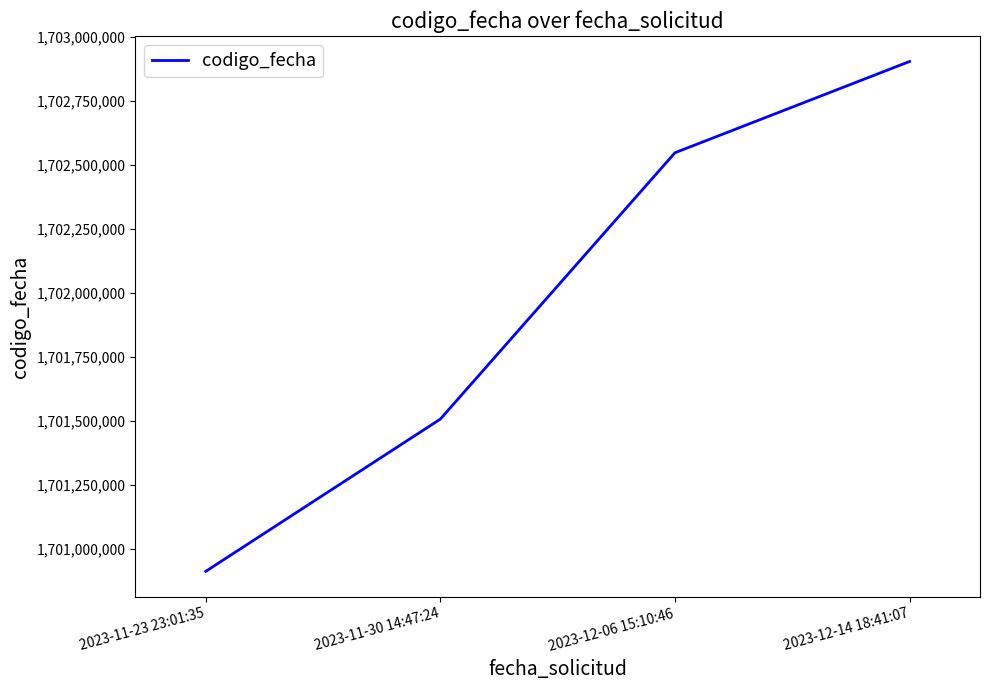

Which category has the lowest value across all series?

2023-11-23 23:01:35